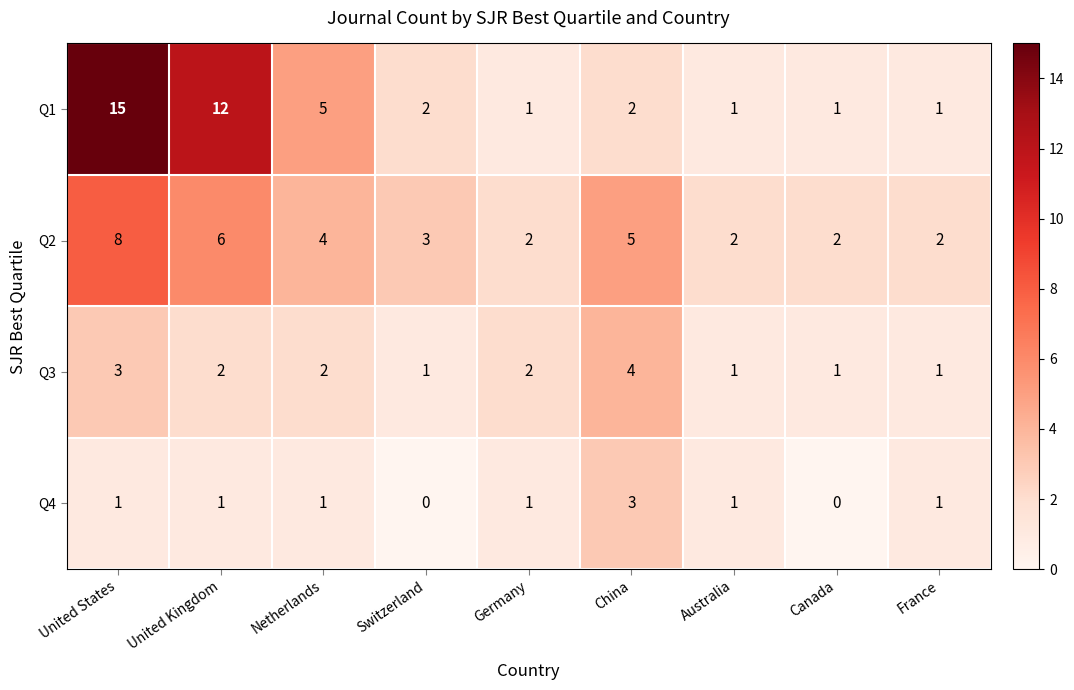

What is the average value of the Q1 series?

4